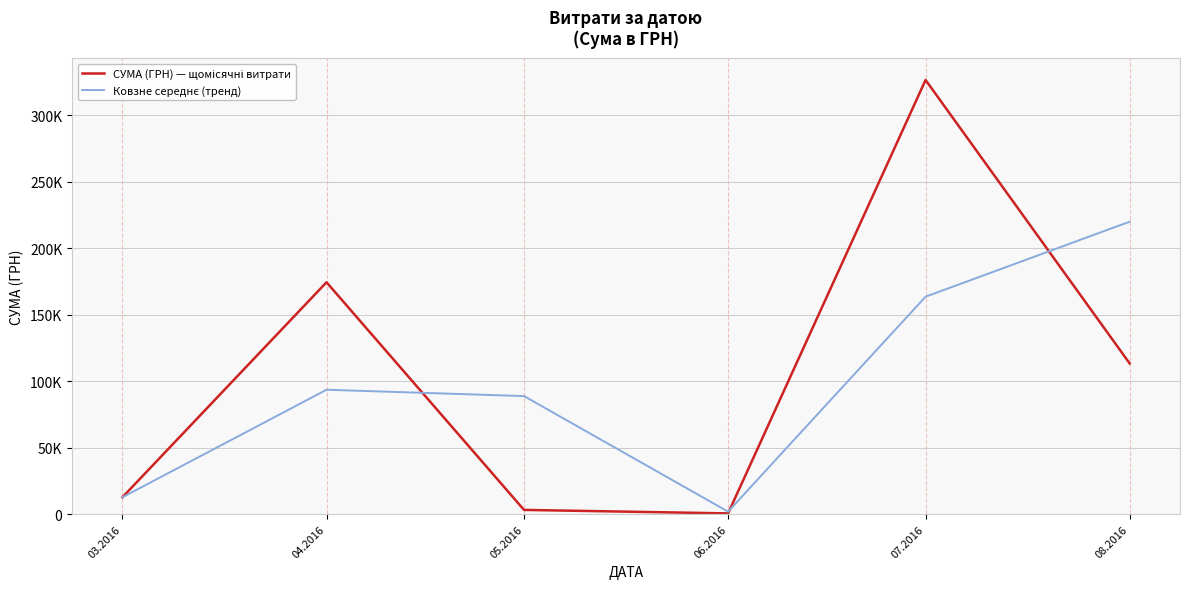

The value of СУМА (ГРН) — щомісячні витрати at 06.2016 is 1002.5. True or false?

False